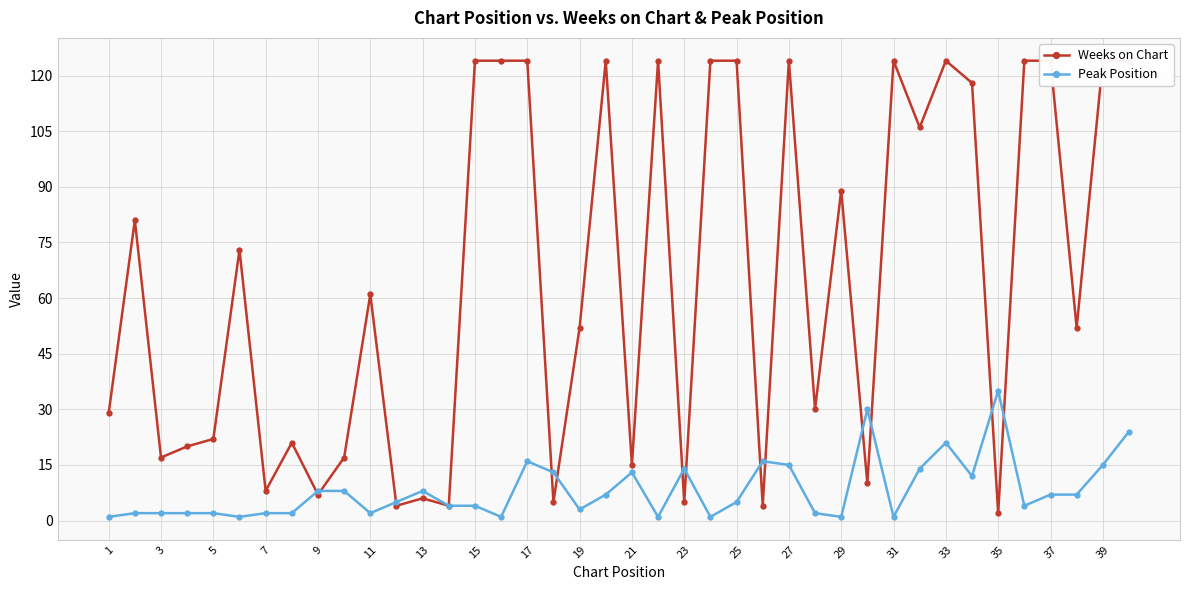

How many values in the Peak Position series are below 5?

19